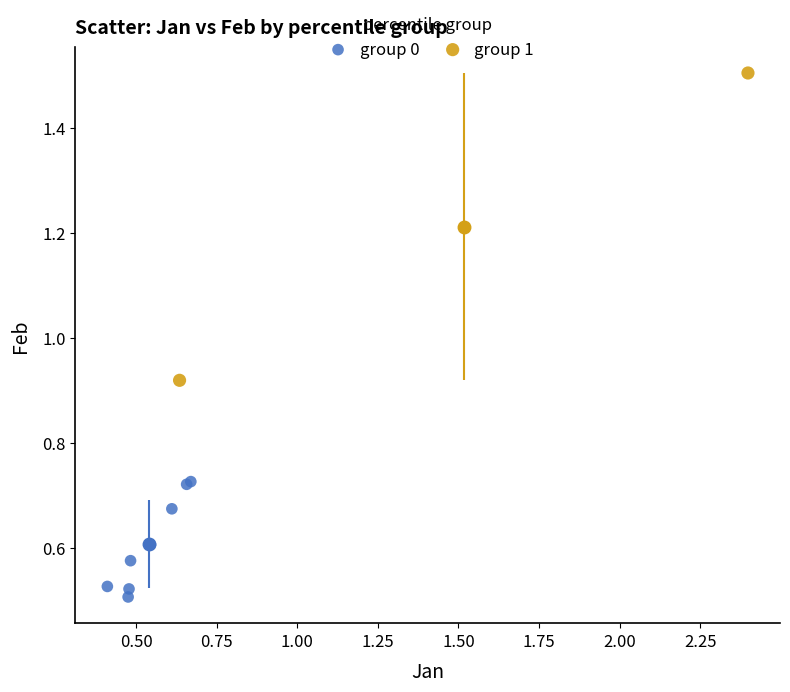

What are all the series names shown in the legend?

group 0, group 1